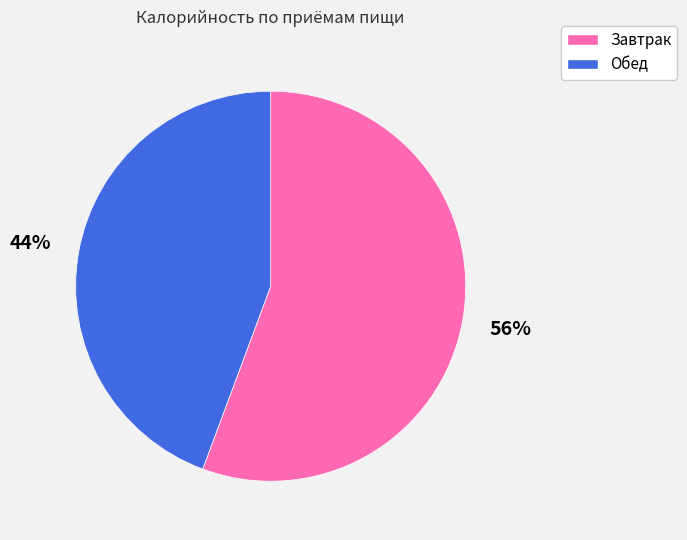

Combined, do Завтрак and Обед account for over 50%?

Yes